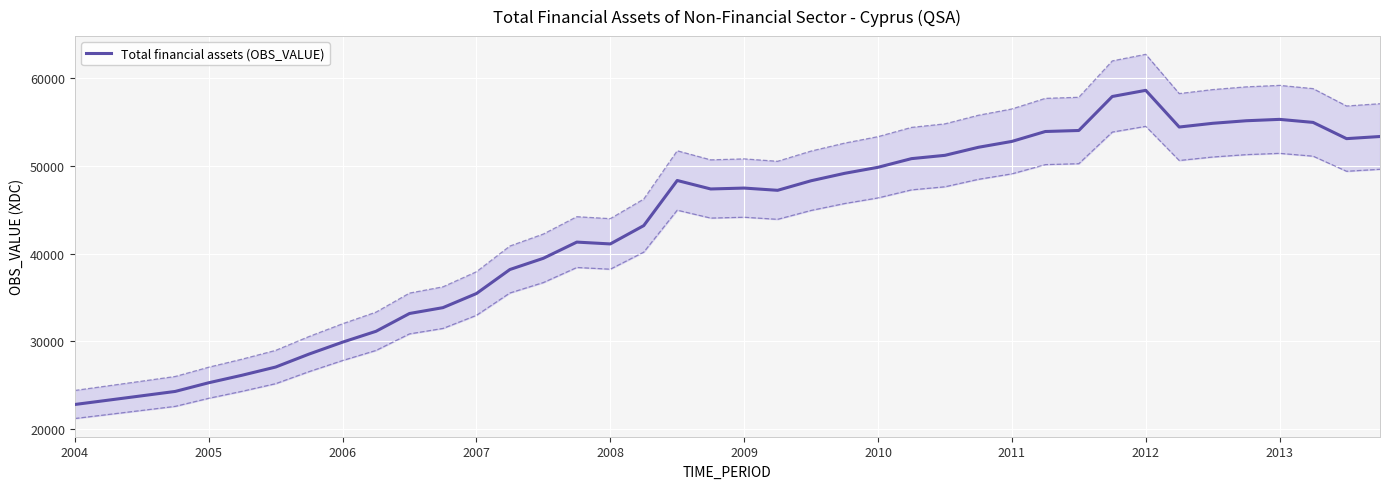

What is the change in value from 33 to 38?

-1322.4